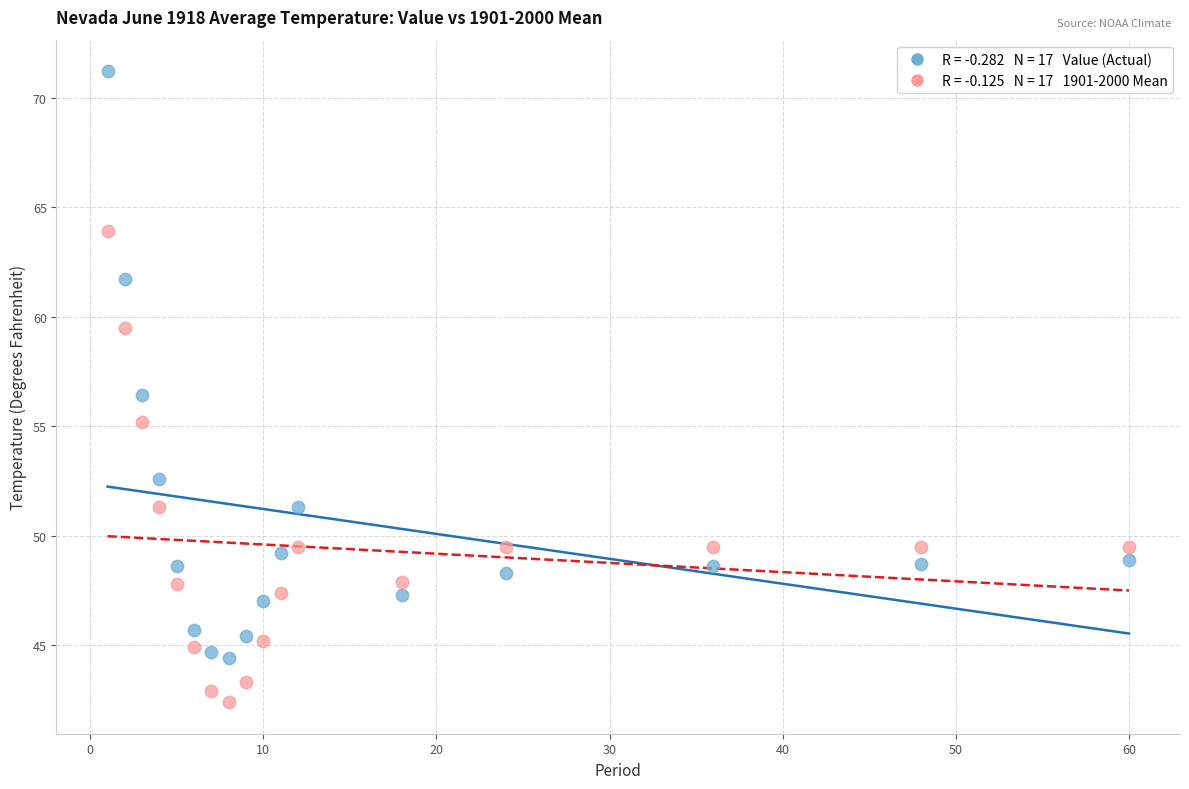

Across all data points, what is the range of Y values (max minus min)?

28.8